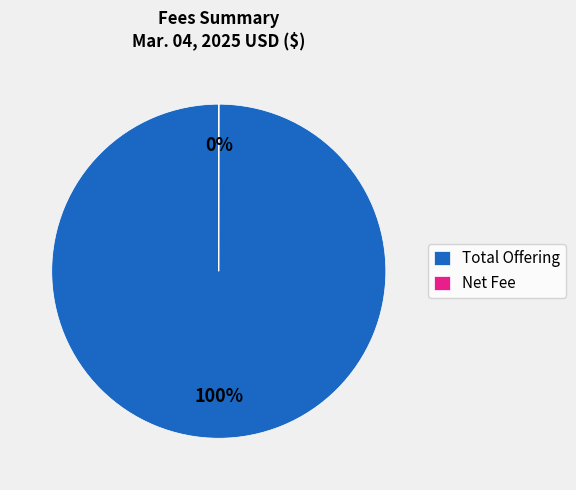

To the nearest percent, what is the average slice percentage?

50%